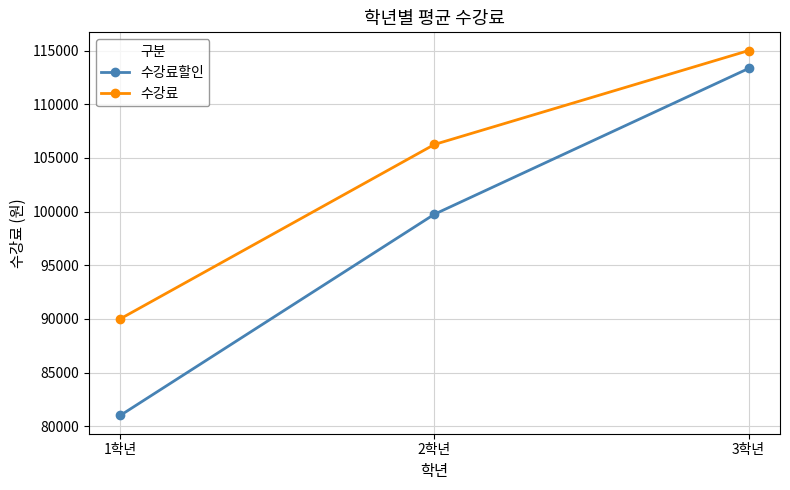

At 2학년, list the series in order from smallest to largest.

수강료할인, 수강료